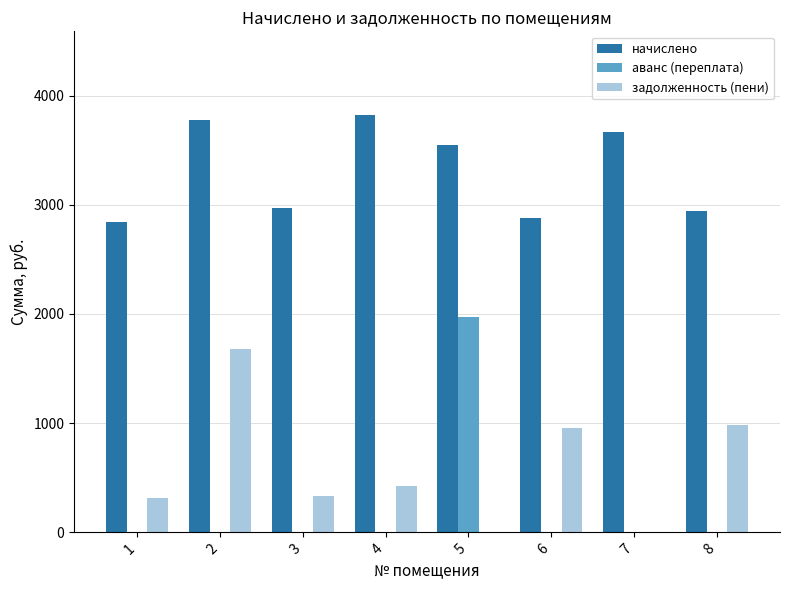

Is the value of задолженность (пени) at 6 greater than the value of начислено at 8?

No